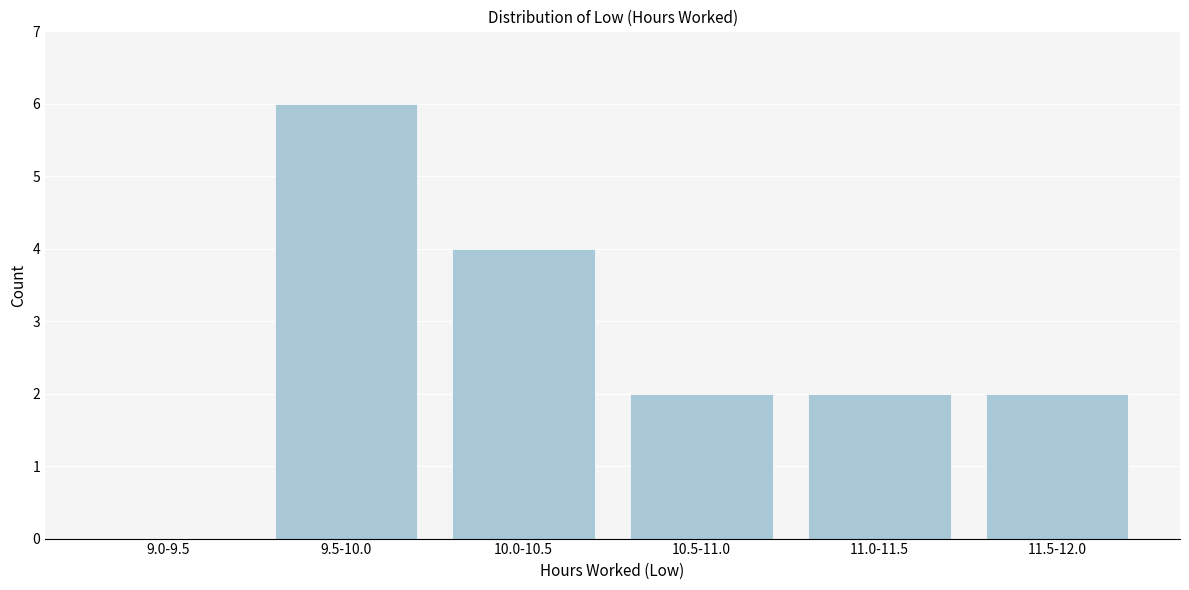

Reading left to right, transcribe all the data shown in this chart.

9.0-9.5=0	9.5-10.0=6	10.0-10.5=4	10.5-11.0=2	11.0-11.5=2	11.5-12.0=2